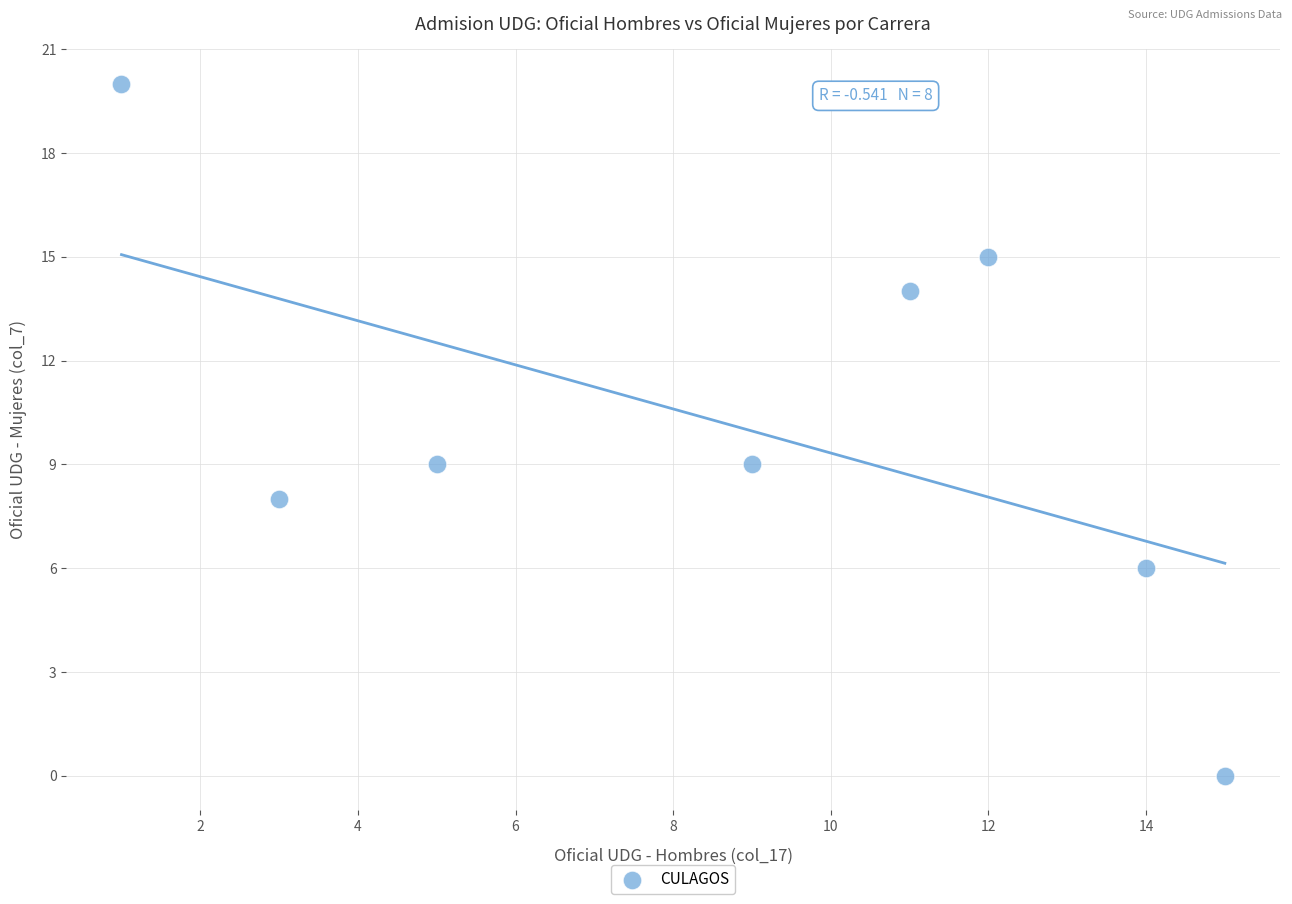

What is the average X value?

9